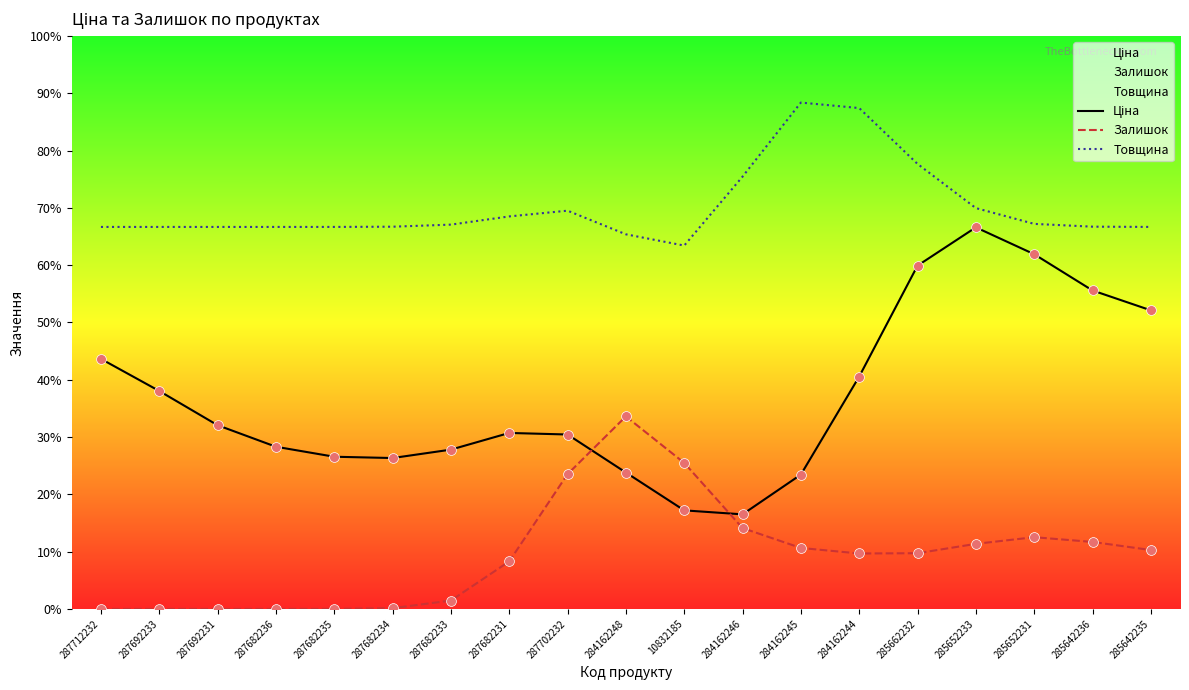

Which series has the largest total across all categories?

Товщина